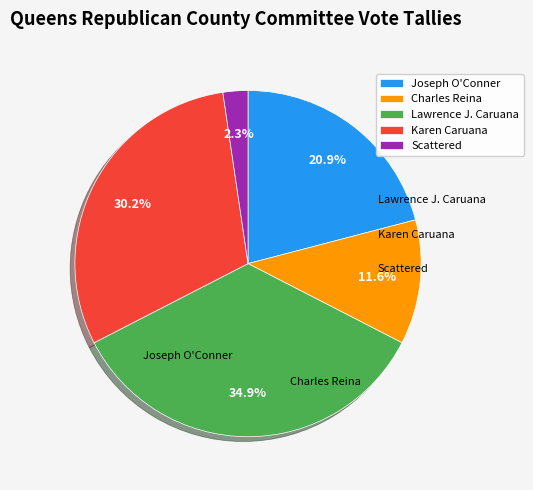

Count the number of slices in the pie.

5